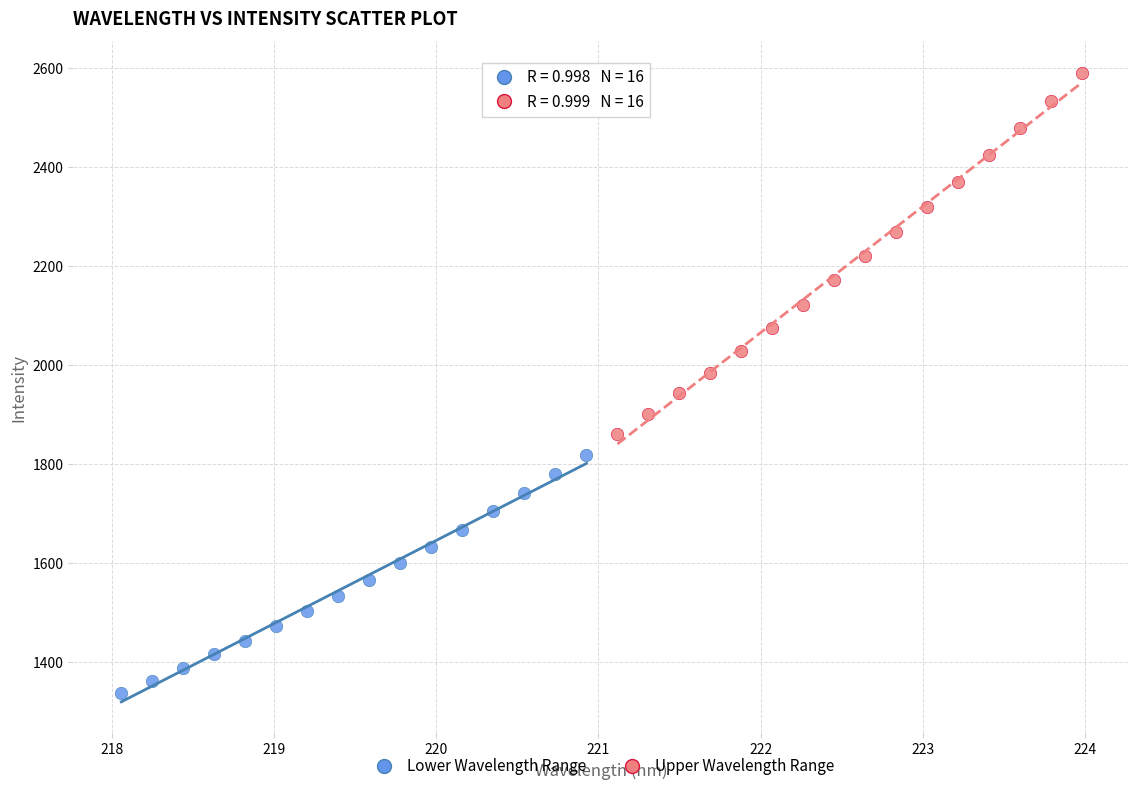

Which series reaches the minimum Y coordinate?

Lower Wavelength Range